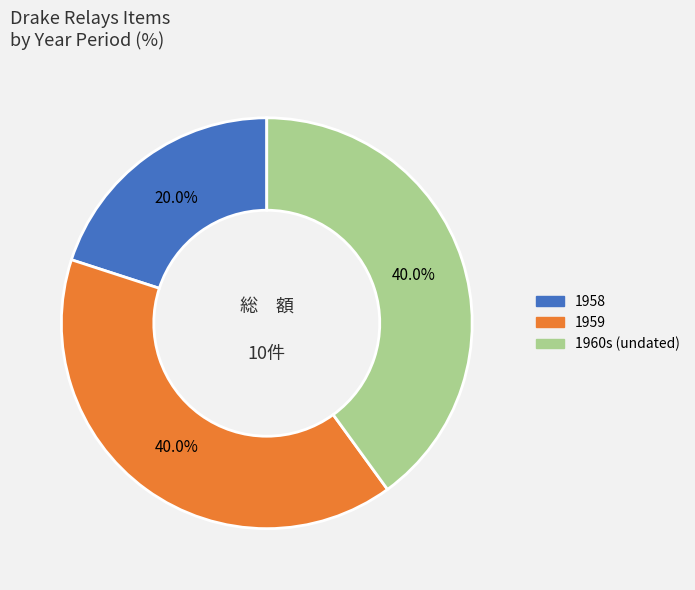

Combined, do 1959 and 1958 account for over 50%?

Yes